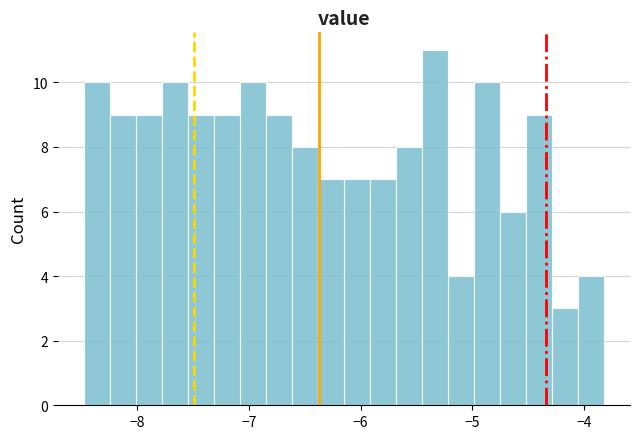

Around what value on the x-axis is the tallest bar? Give the approximate position of its centre, as read against the axis.

-5.3